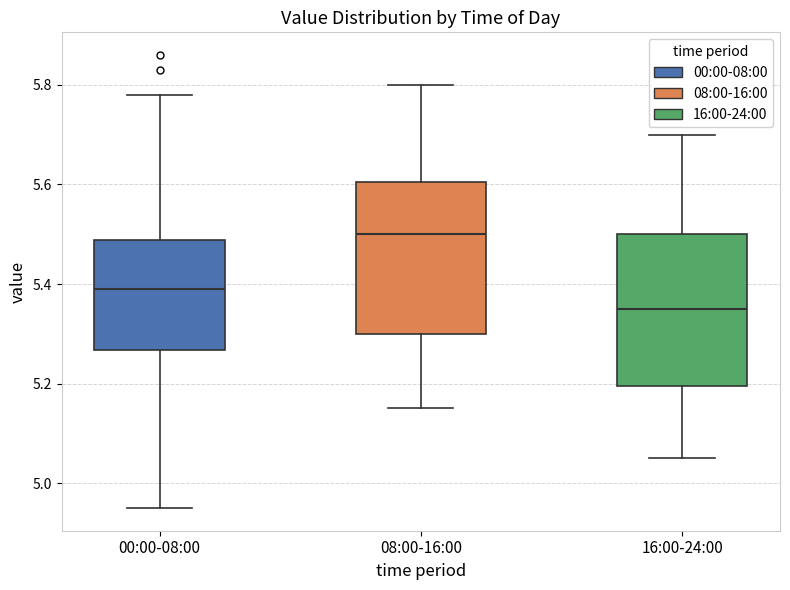

Reading left to right, transcribe this box plot: for each box, give where its median line is, the range the box spans, and where its two whiskers end, as read against the y-axis. The values are not printed on the chart, so give them approximately, as read against the axis.

00:00-08:00: median 5.40, box 5.26 to 5.48, whiskers 4.96 to 5.78
08:00-16:00: median 5.50, box 5.30 to 5.60, whiskers 5.16 to 5.80
16:00-24:00: median 5.36, box 5.20 to 5.50, whiskers 5.06 to 5.70